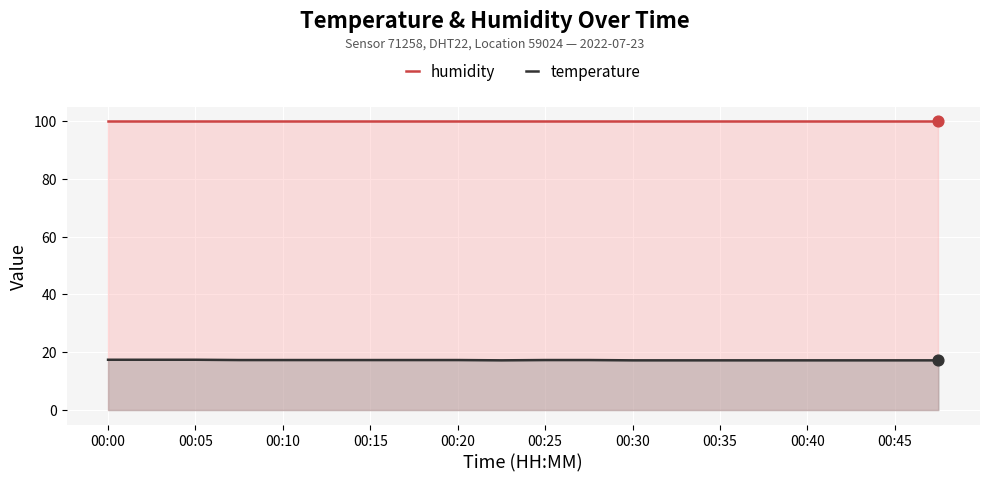

Which series has the largest total across all categories?

humidity